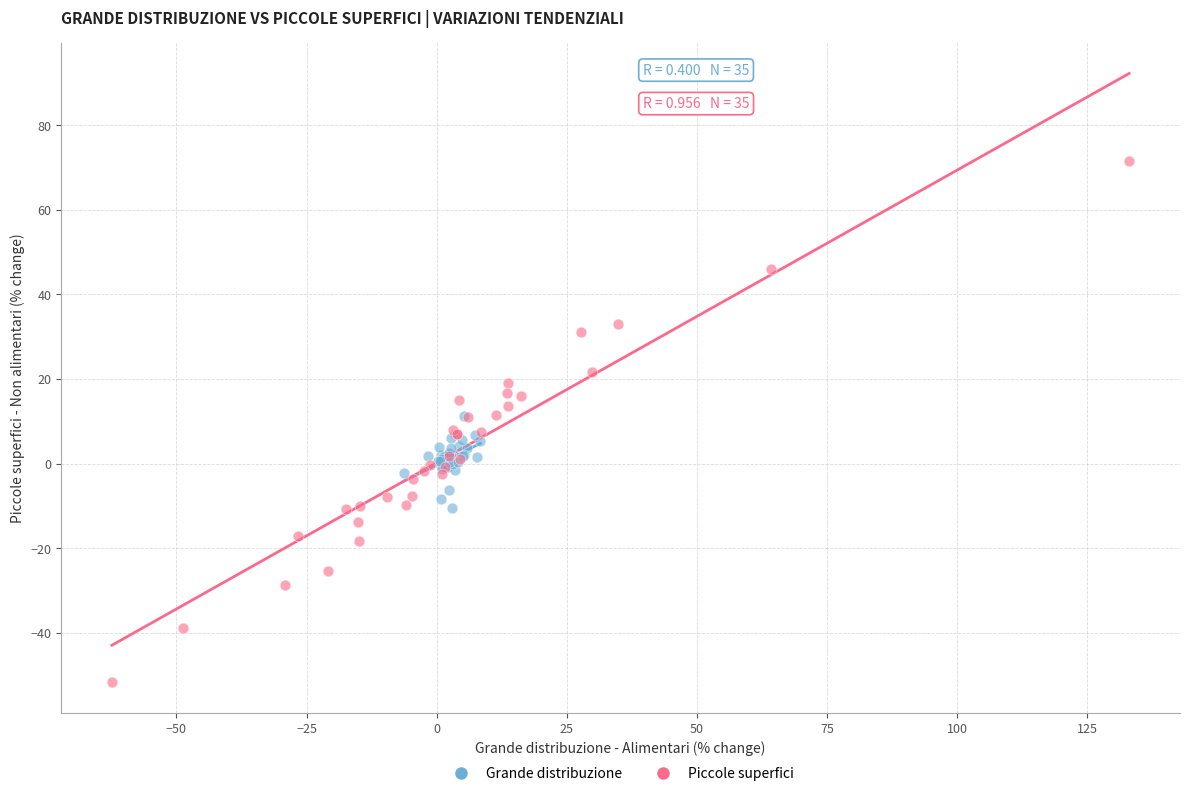

Which series has the largest Y range (max minus min)?

Piccole superfici